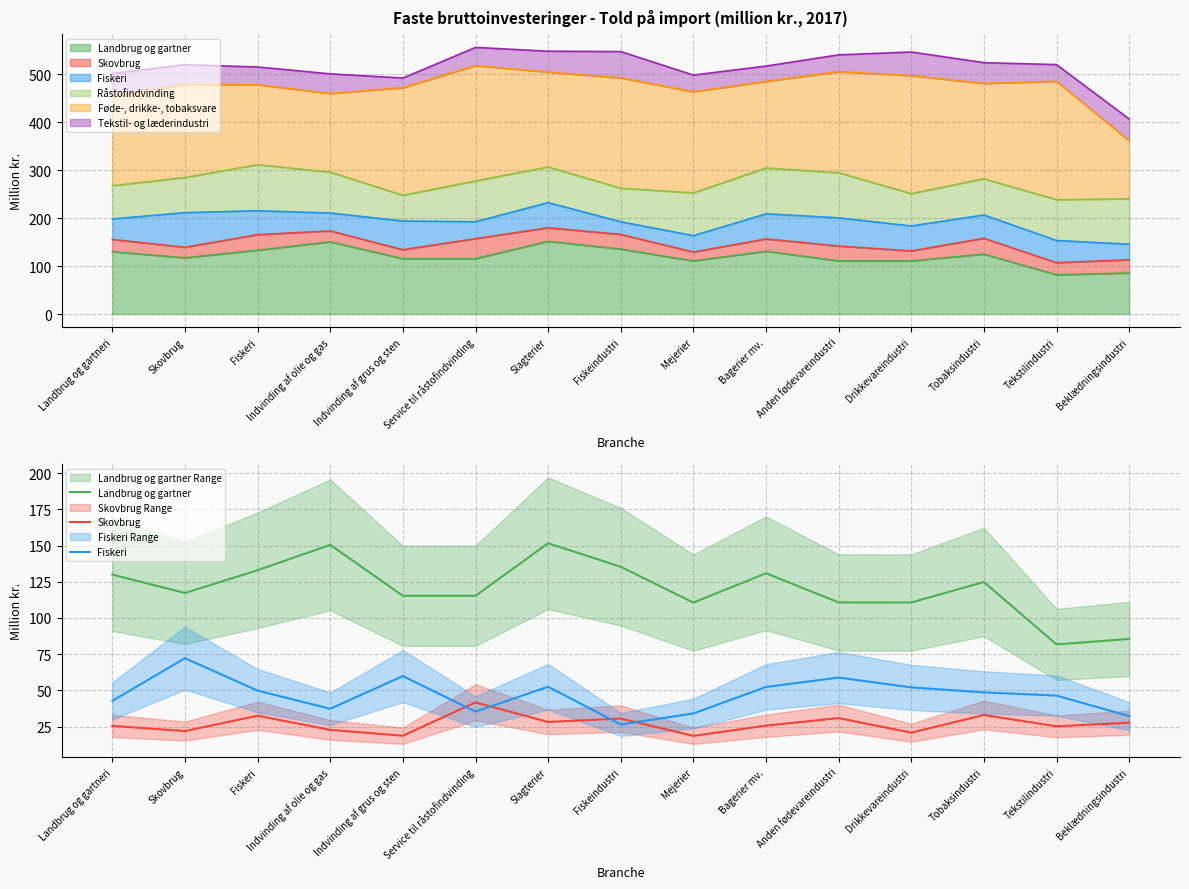

At which label is Skovbrug closest to 30?

Fiskeindustri